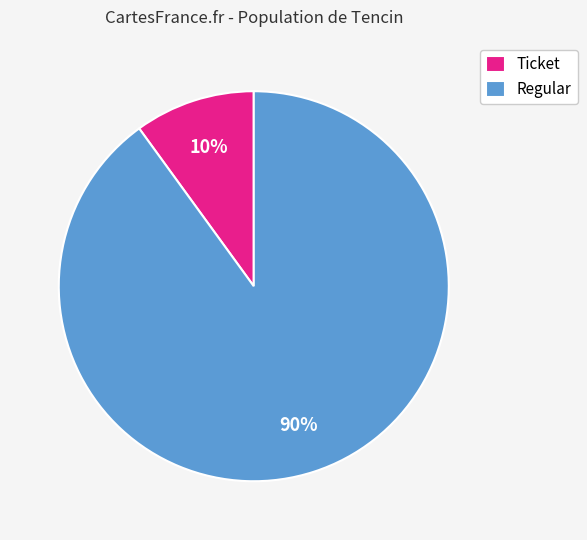

Is there any slice that represents more than half of the pie?

Yes